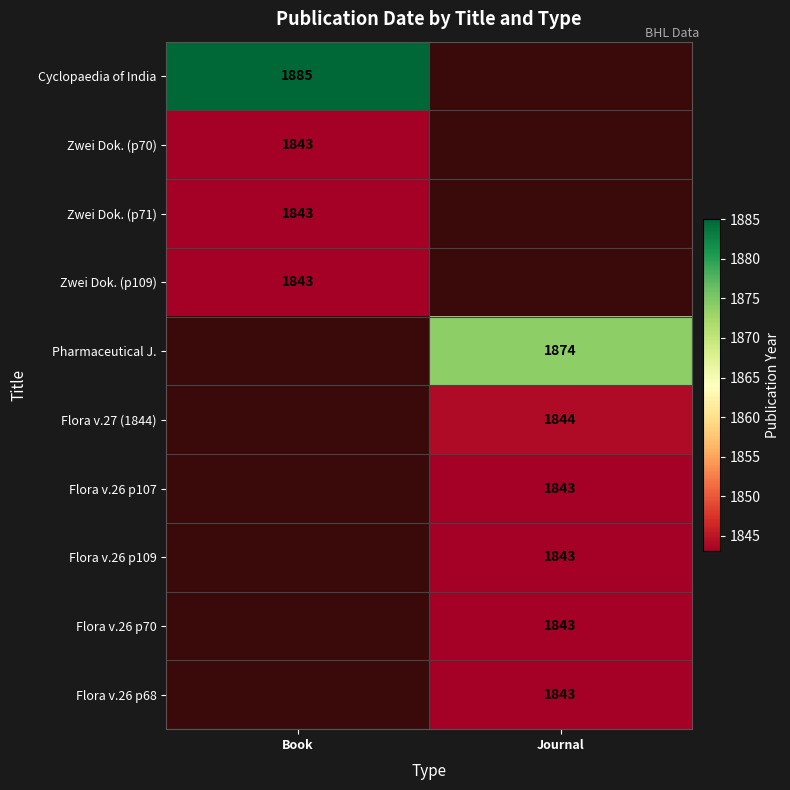

What is the spread (max minus min) of values at Book?

42.0